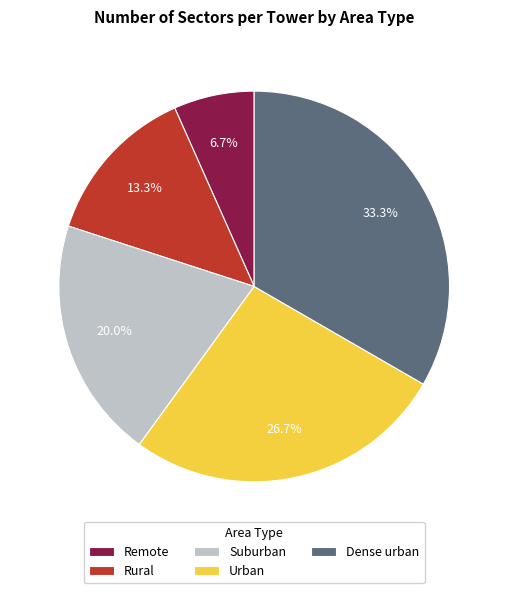

Which category has the biggest portion of the pie?

Dense urban